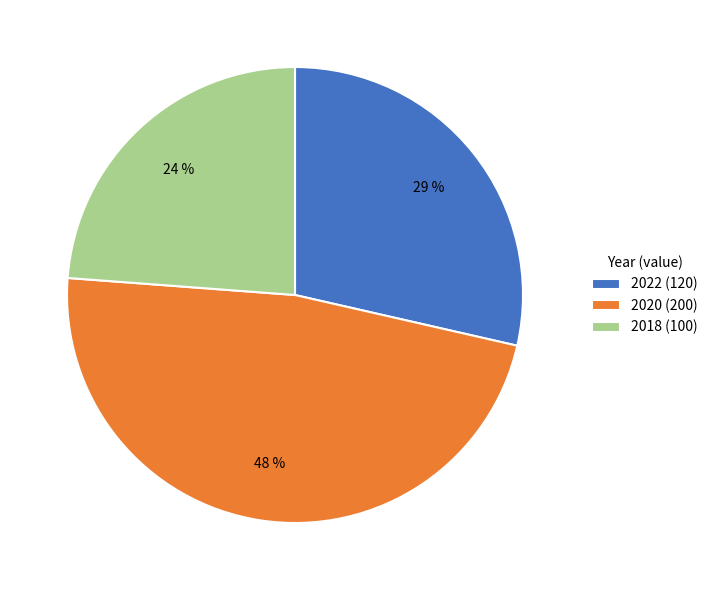

Is there a majority slice in this chart?

No